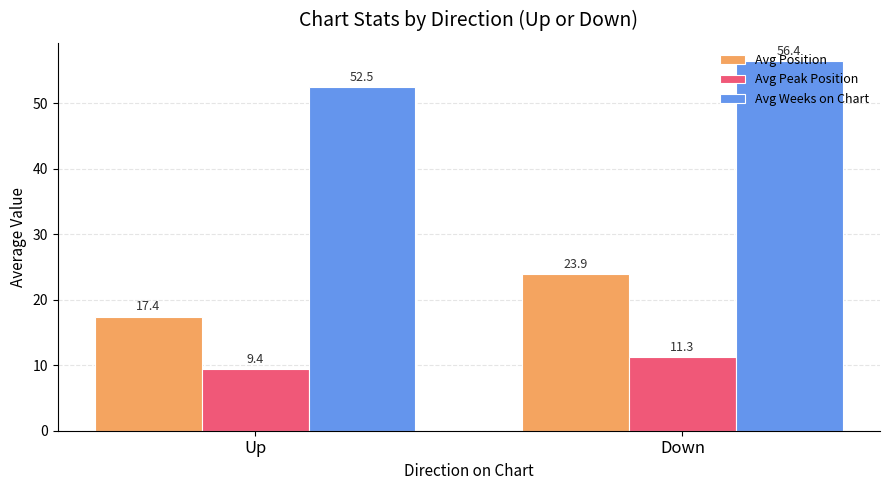

What is the sum of all Avg Weeks on Chart values?

108.9